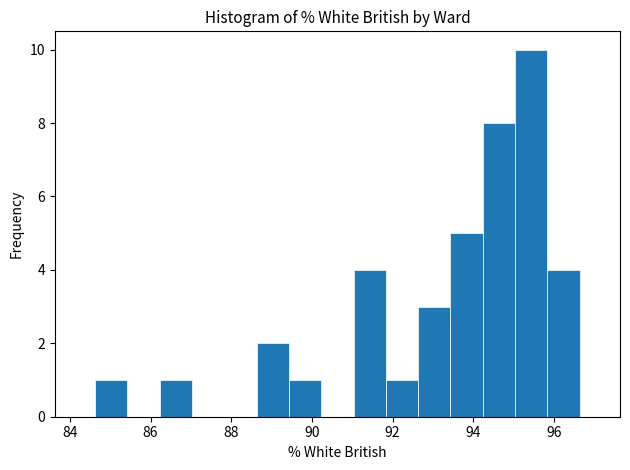

What is the height of the bar covering 86.2 to 87.0 on the x-axis? Neither the bar edges nor the heights are printed on the chart, so give them approximately, as read against the axes.

1